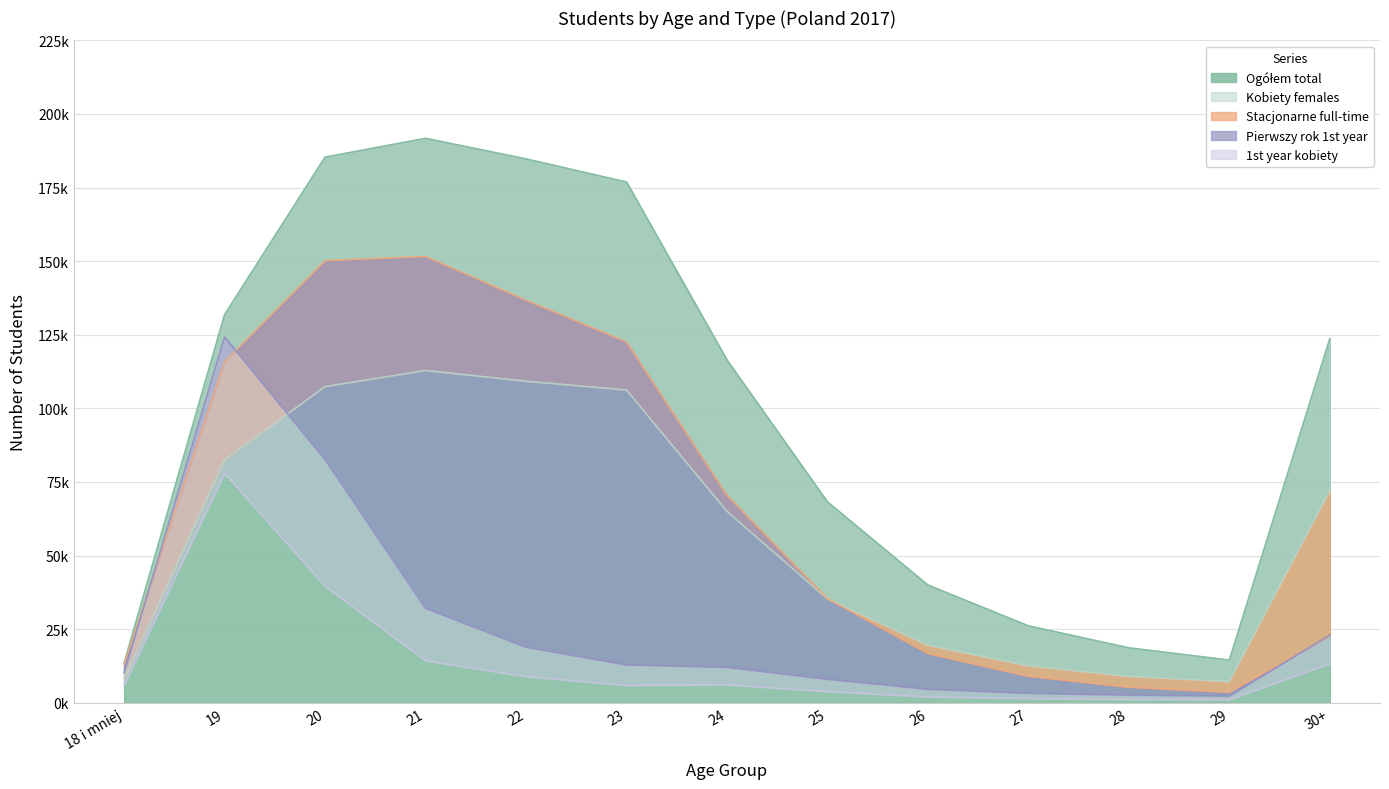

What is the approximate value of Ogółem total at 29?

14.5